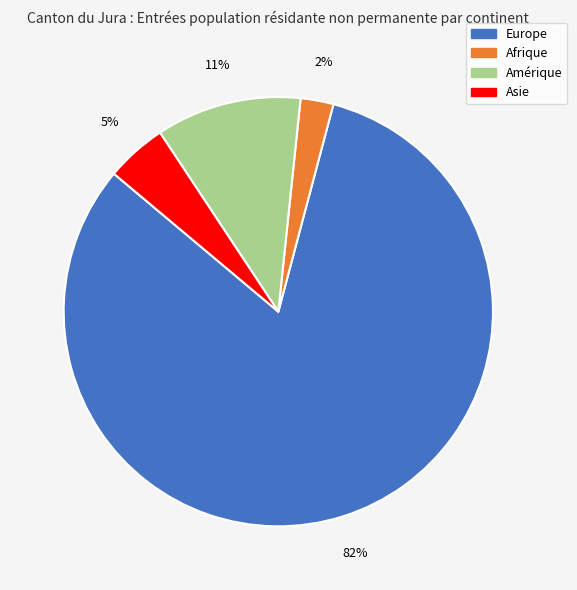

To the nearest percent, what percentage of the pie is Amérique?

11%